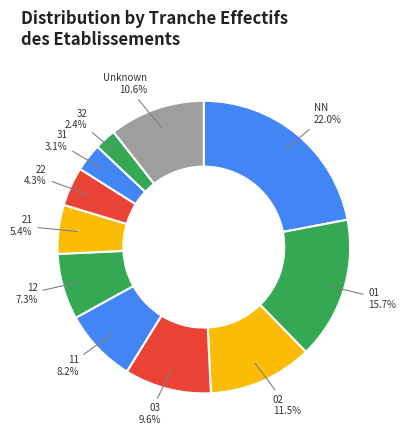

To the nearest percent, what is the combined percentage of 31 and NN?

25%